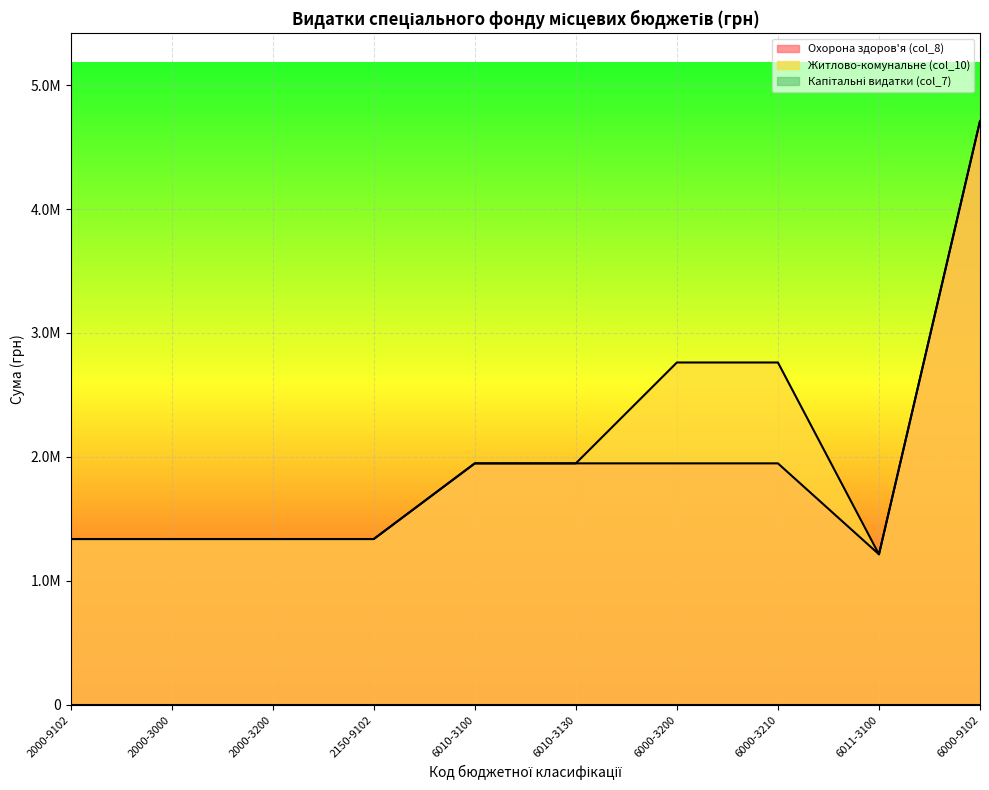

At which category is the sum across all series the highest?

6000-9102